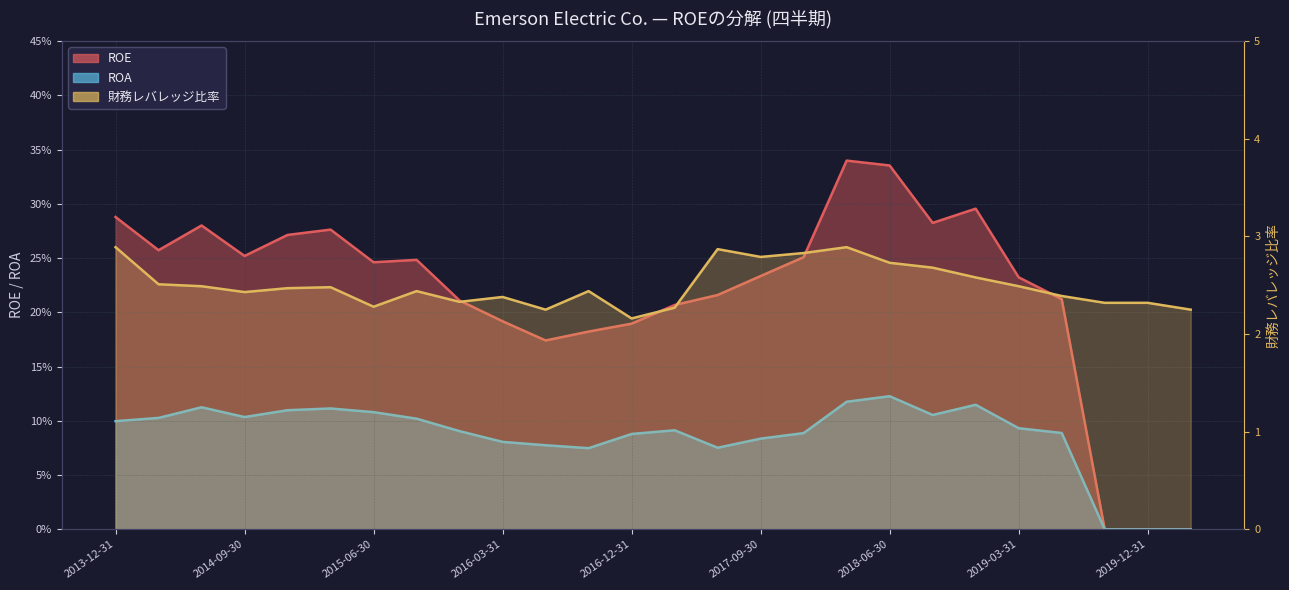

The value of 財務レバレッジ比率 at 2015-12-31 is 3.3. True or false?

False